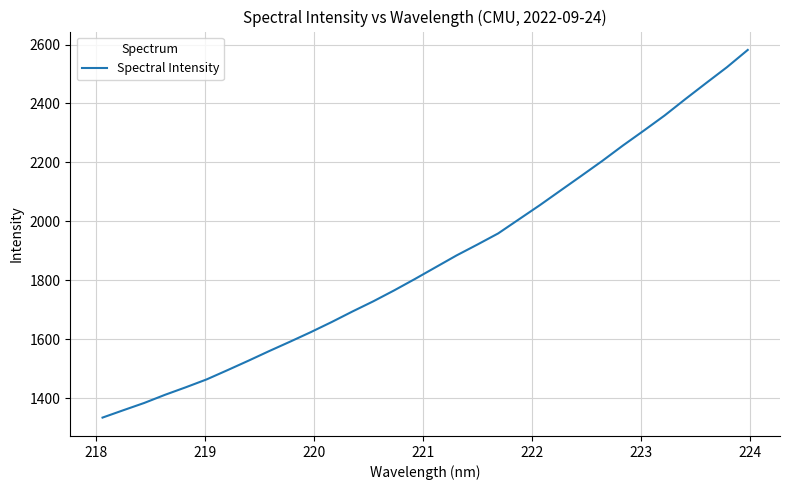

What is the difference between the maximum and minimum values?

1247.5